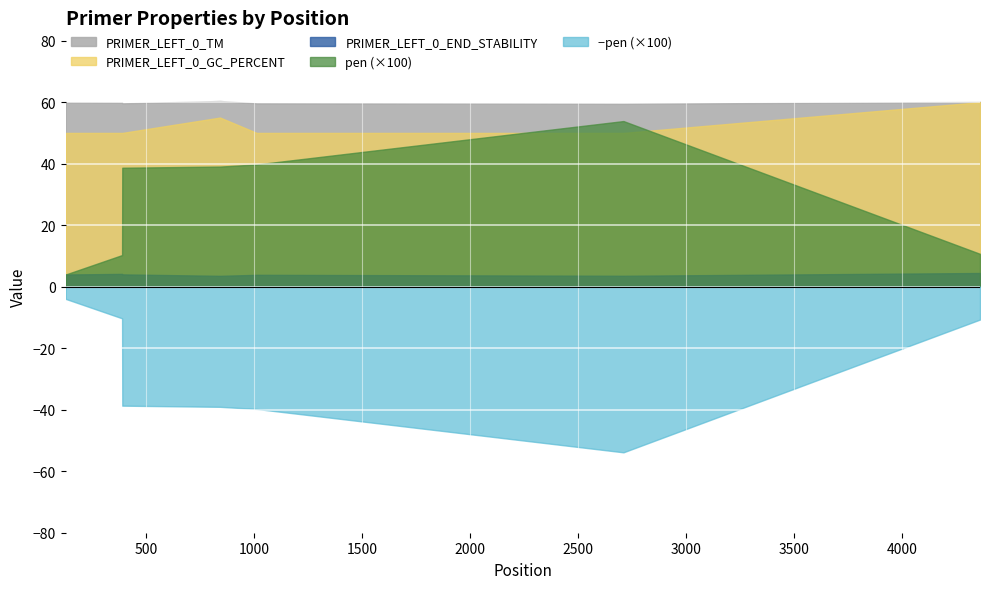

What is the value of the PRIMER_LEFT_0_GC_PERCENT point at the 5th from the left?

50.0